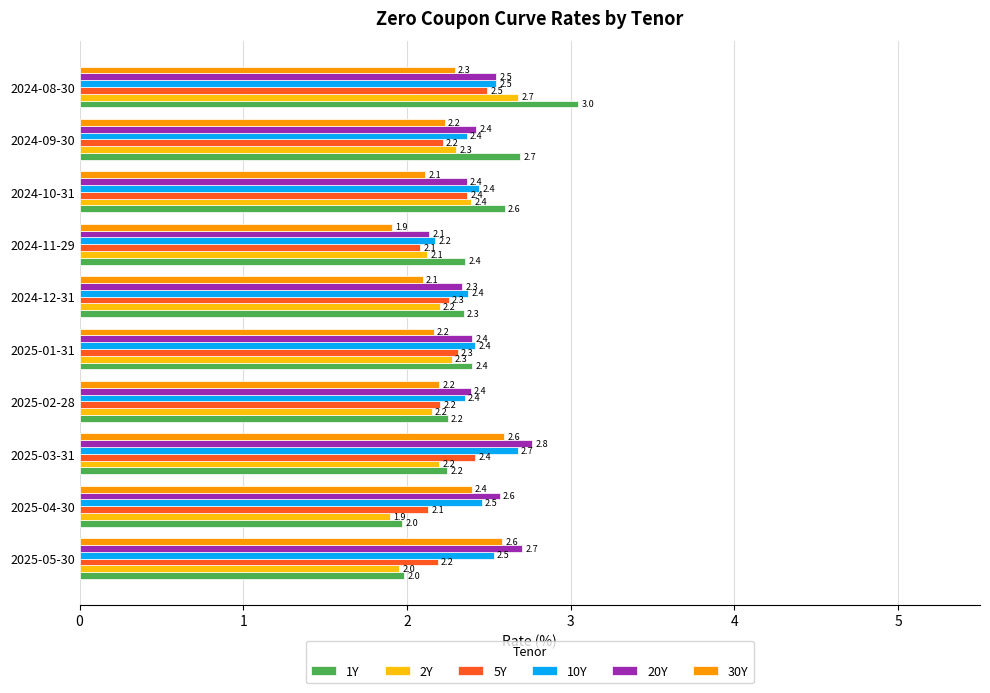

How many 5Y values are between 2 and 3?

10